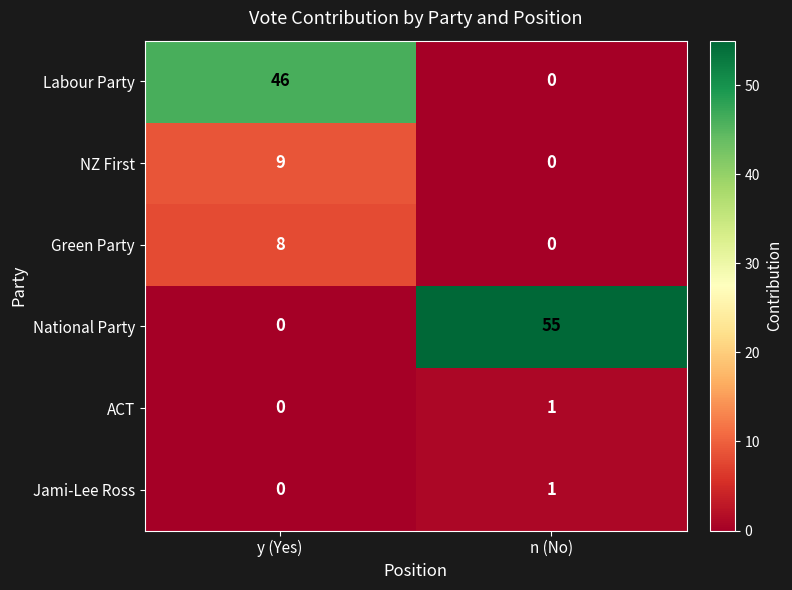

Is it true that National Party equals 0 at y (Yes)?

True